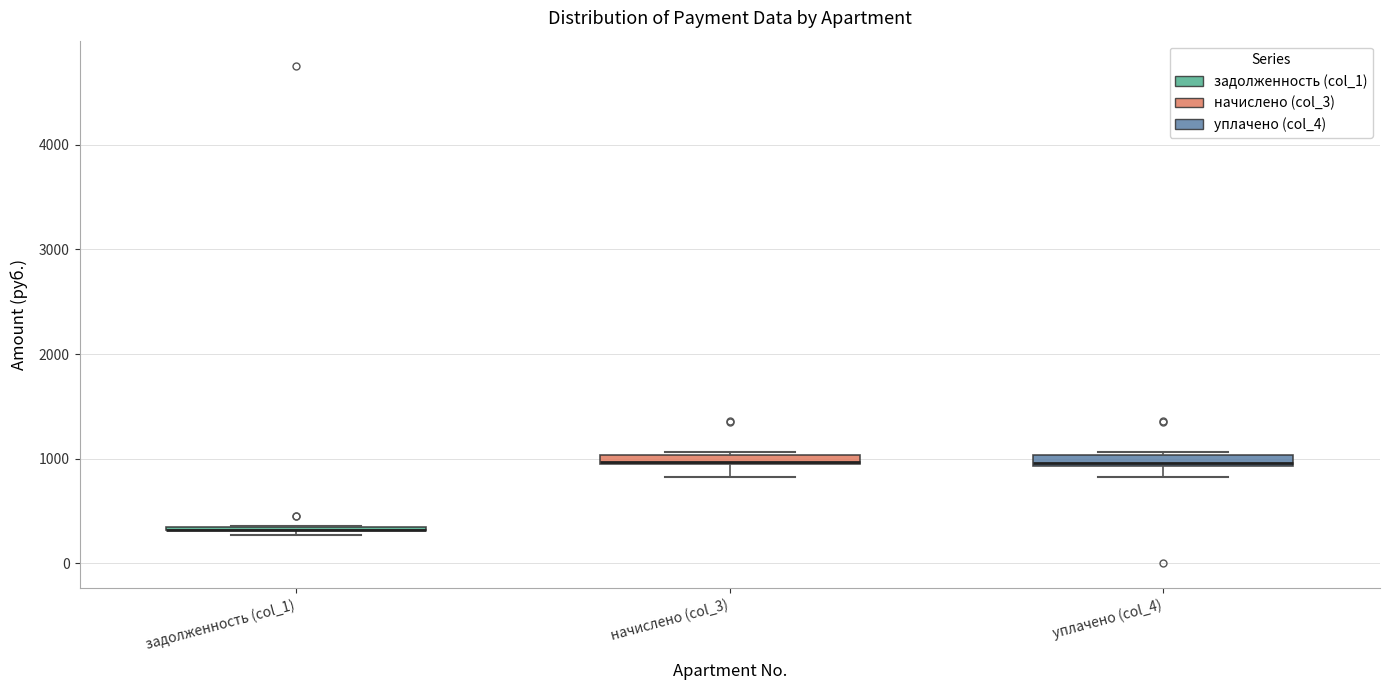

Where is the lower edge of the box for начислено (col_3) on the y-axis? The values are not printed on the chart, so give them approximately, as read against the axis.

900